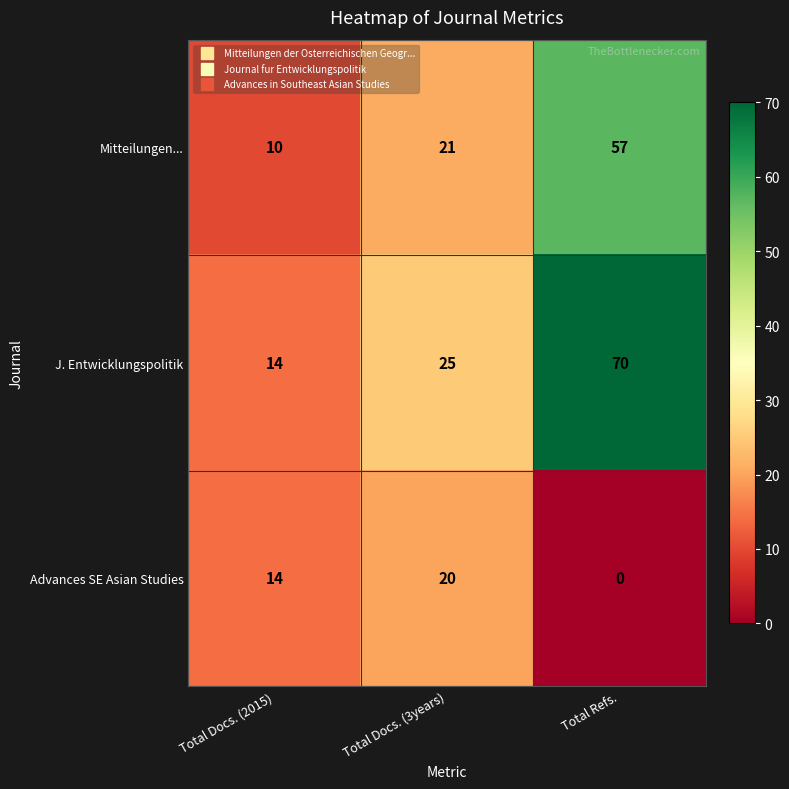

At which label does J. Entwicklungspolitik reach its minimum?

Total Docs. (2015)